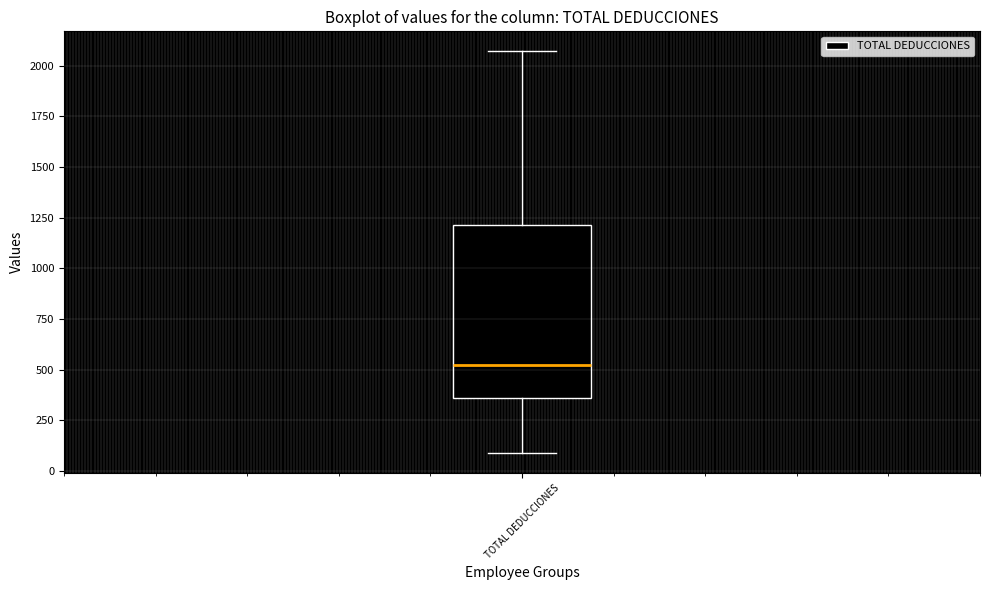

Where does the lower whisker of the box for TOTAL DEDUCCIONES end on the y-axis? The values are not printed on the chart, so give them approximately, as read against the axis.

100